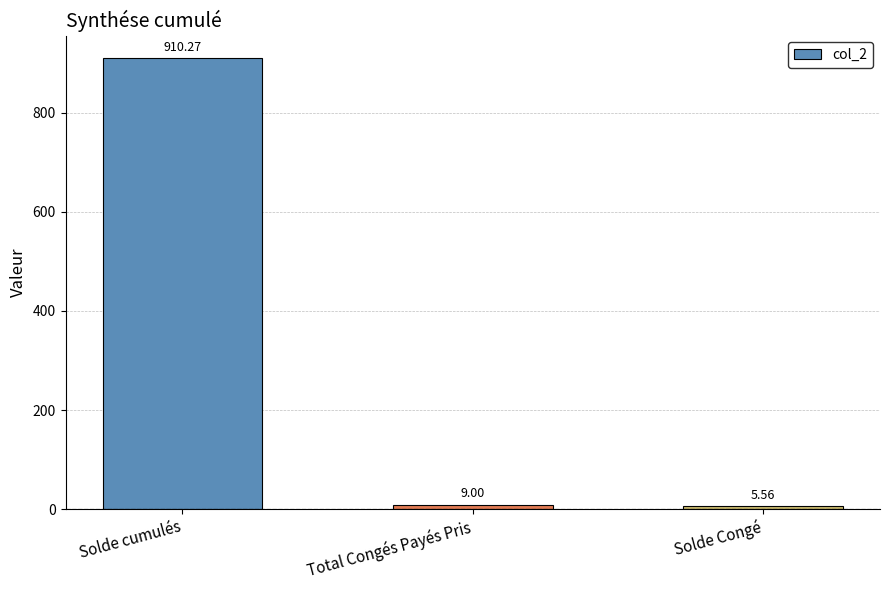

What is the difference between the maximum and minimum values?

904.7